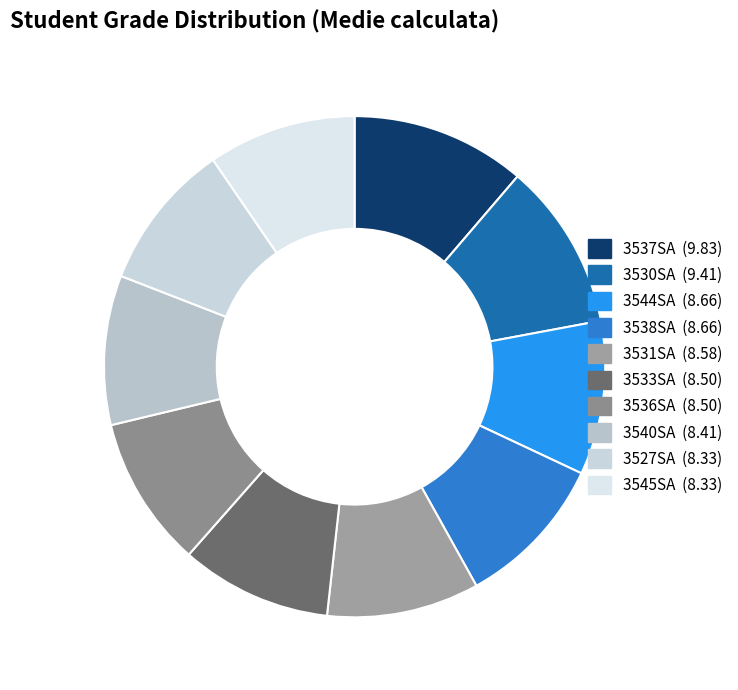

Which category has the biggest portion of the pie?

3537SA